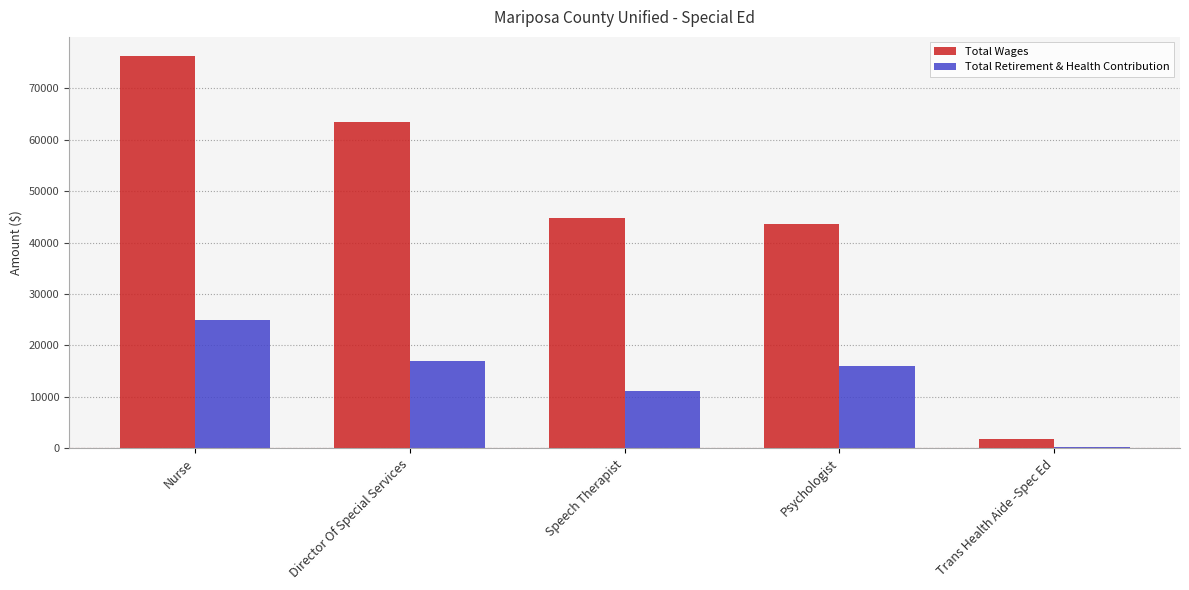

What is the spread (max minus min) of values at Director Of Special Services?

46487